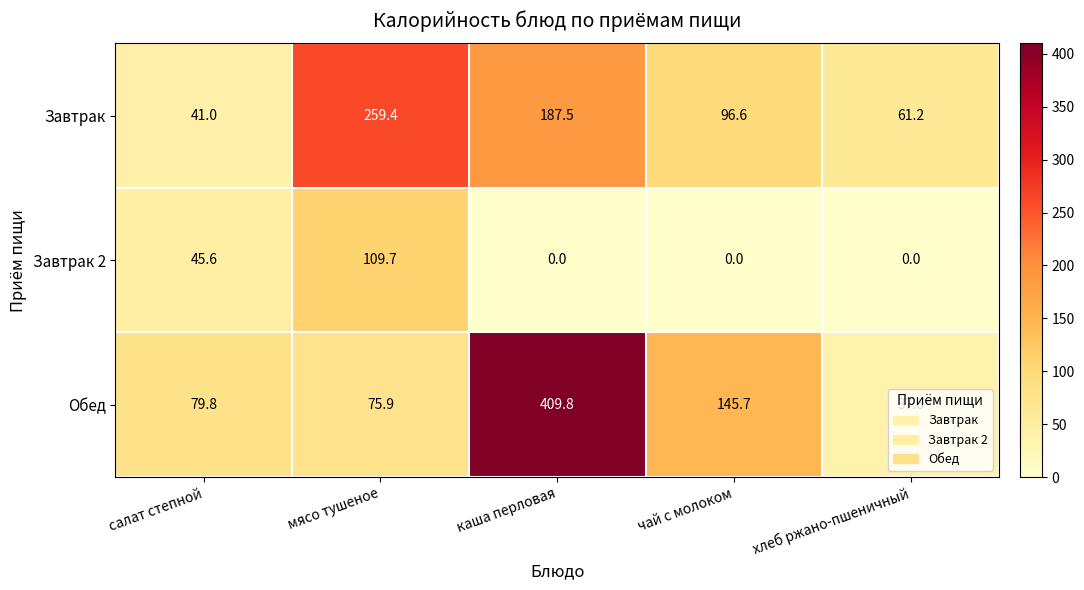

Rank the series by their average value, from lowest to highest.

Завтрак 2, Завтрак, Обед